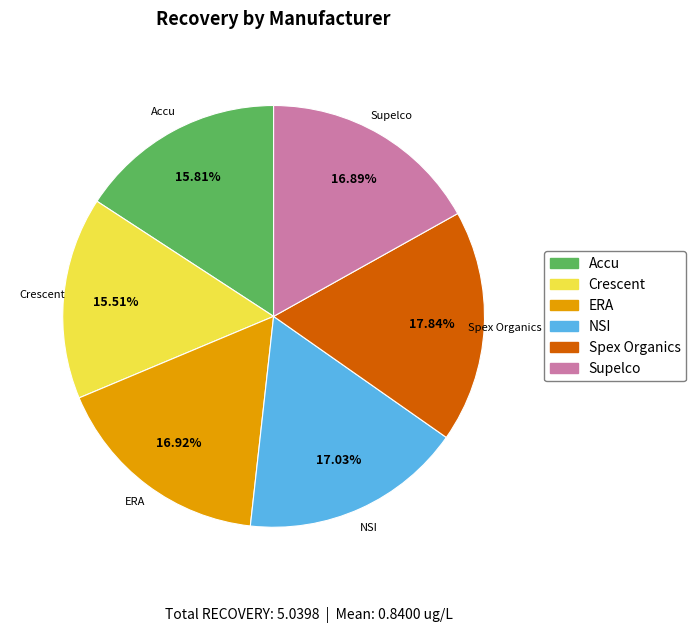

Which slice is the largest?

Spex Organics